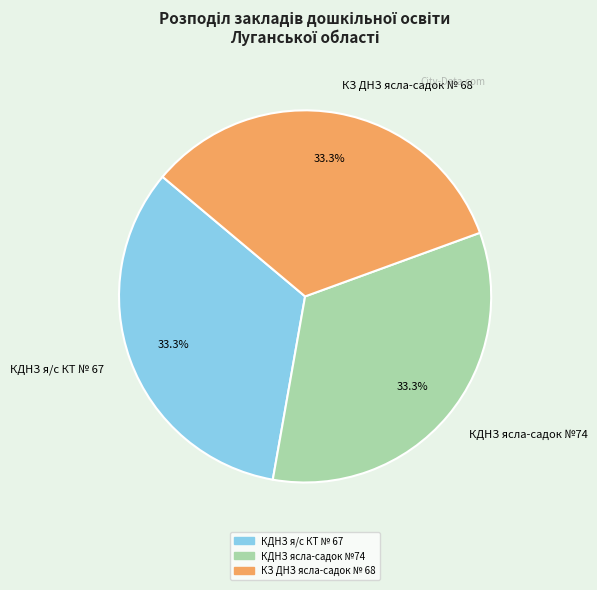

Is there any slice that represents more than half of the pie?

No